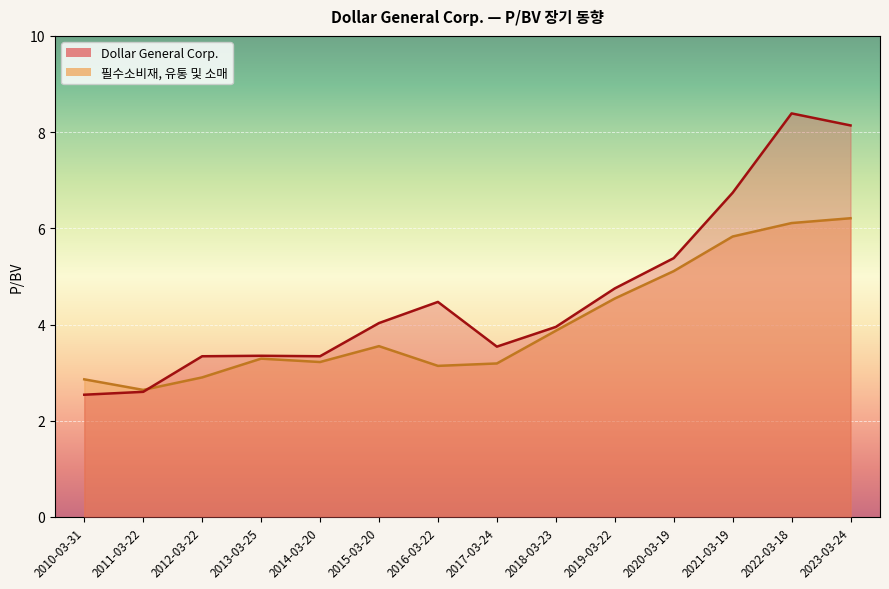

What is the total value across all series at 2015-03-20?

7.6